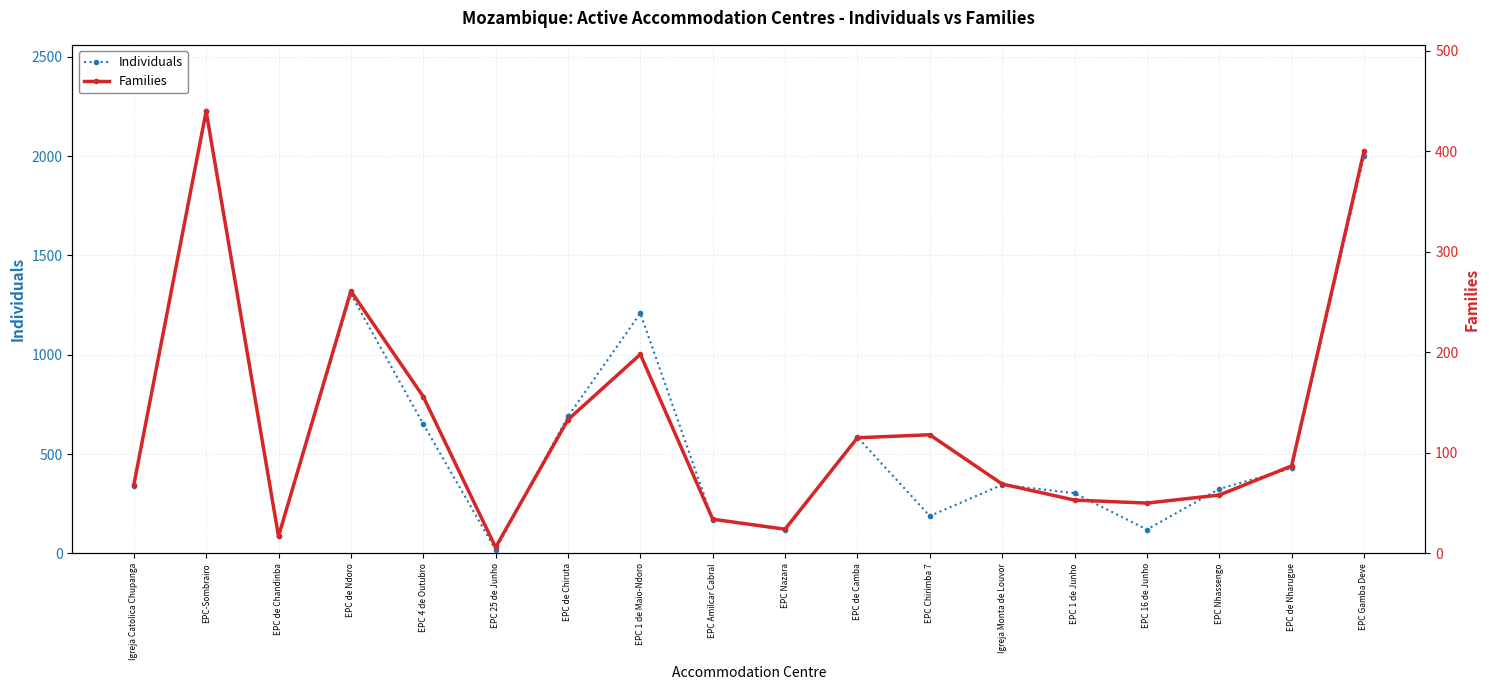

How many lines are shown in the chart?

2